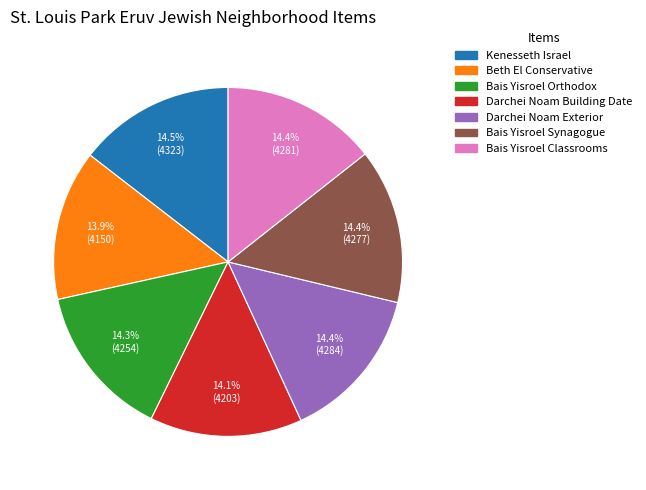

How much of the chart is everything except Darchei Noam Building Date?

85.9%